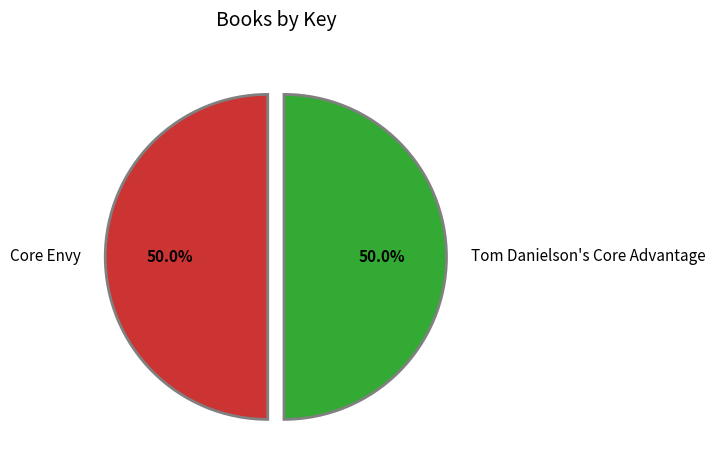

Approximately how many times larger is the value at Core Envy compared to Tom Danielson's Core Advantage?

1.0